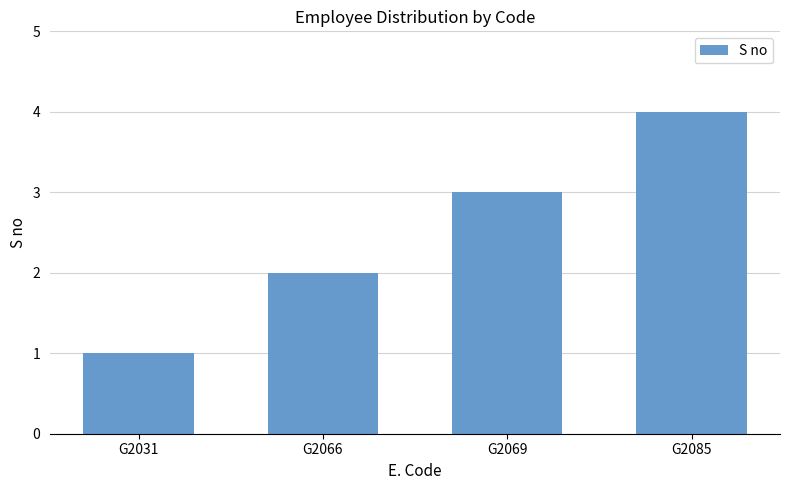

Read the value at G2069.

3